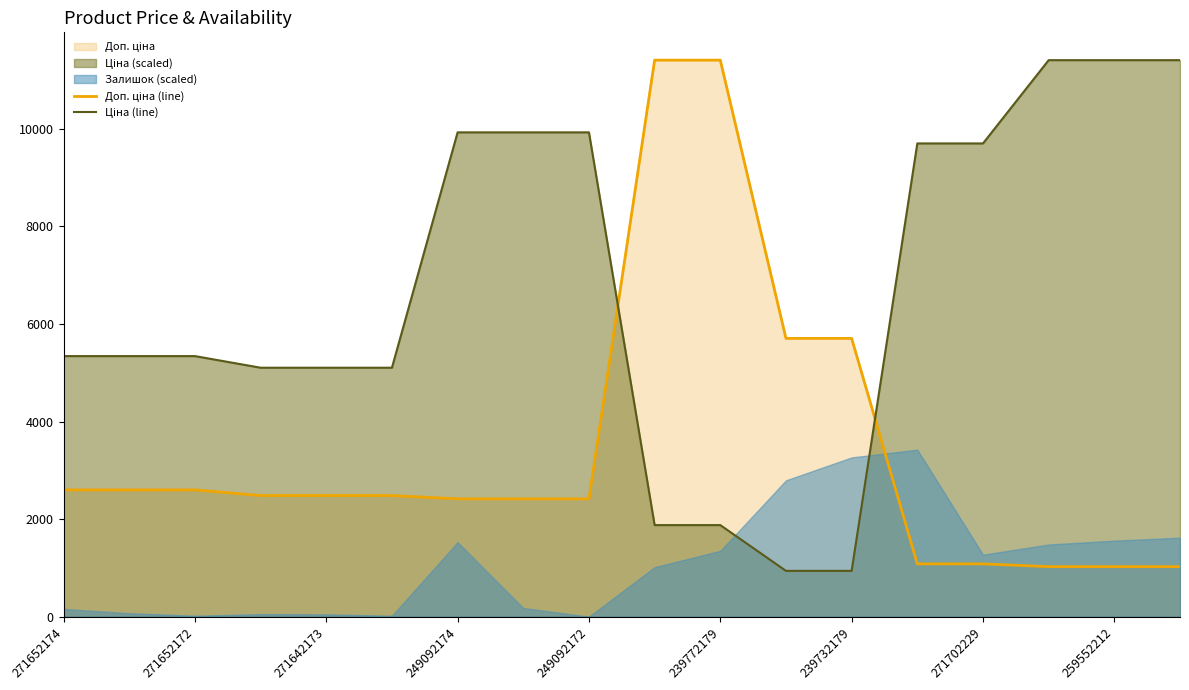

Read the Ціна (line) value at 15.

11410.0